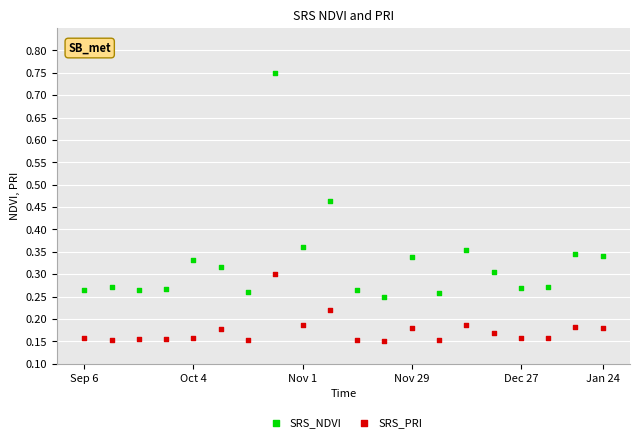

Which series reaches the minimum Y coordinate?

SRS_PRI